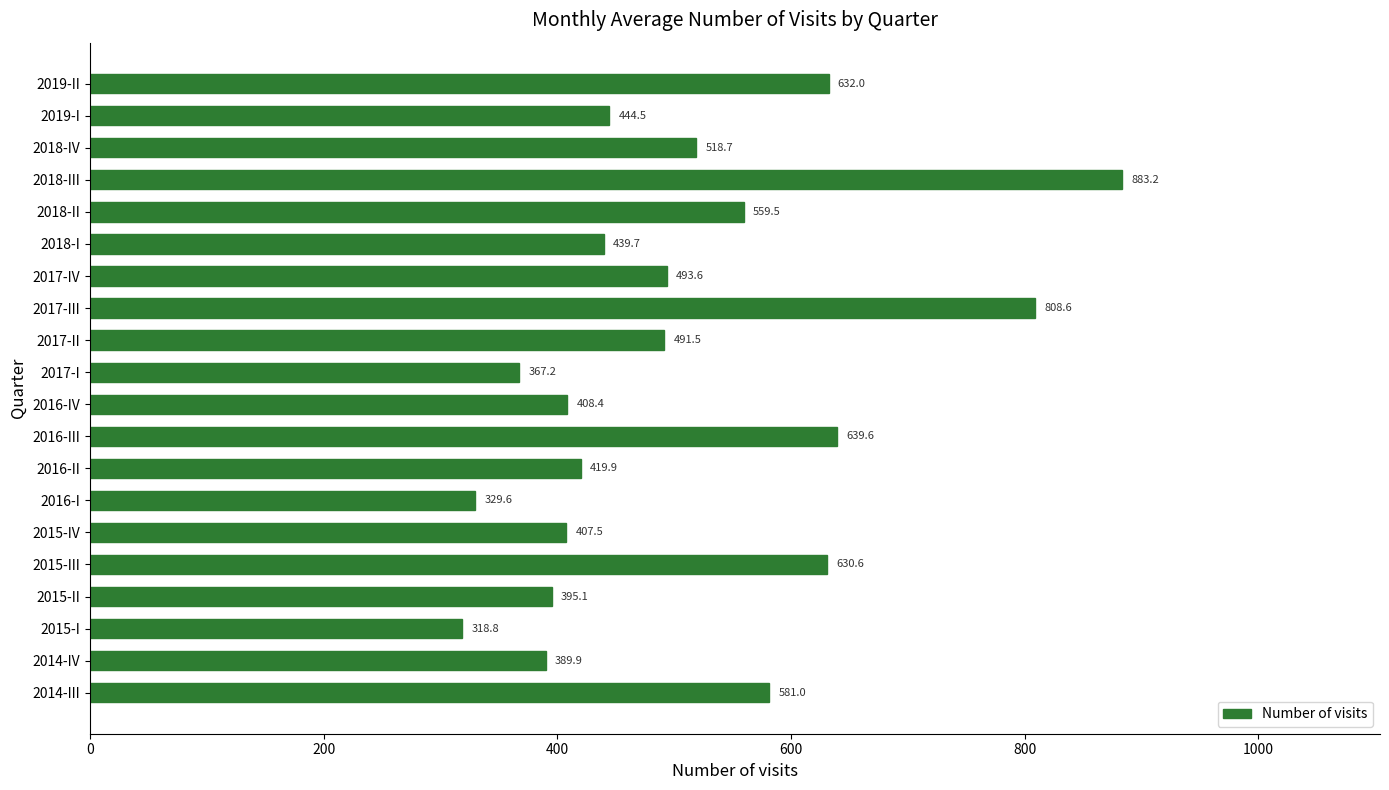

How many values are below 491?

10